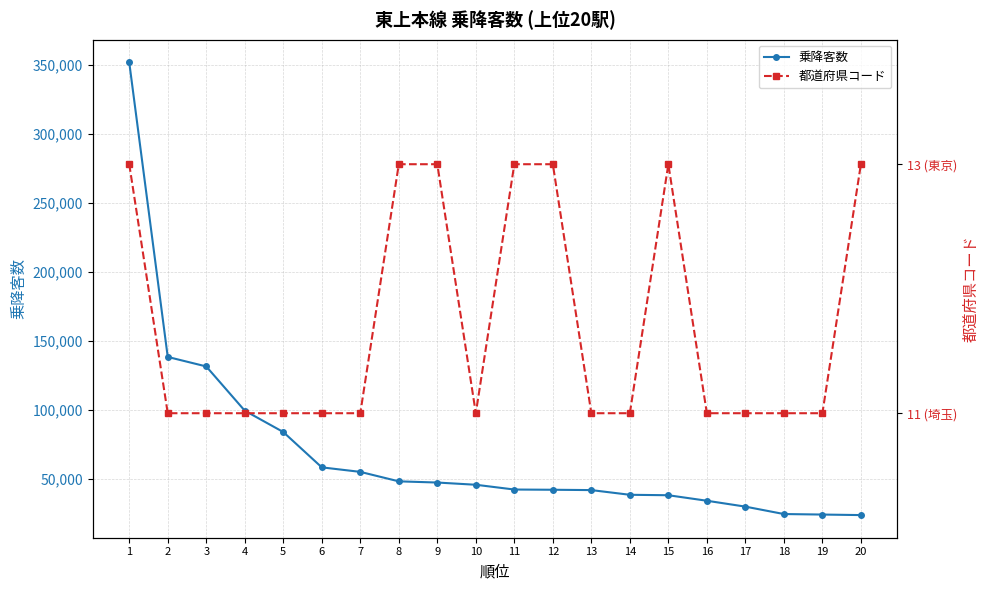

Which has a higher value, 6 or 18?

6